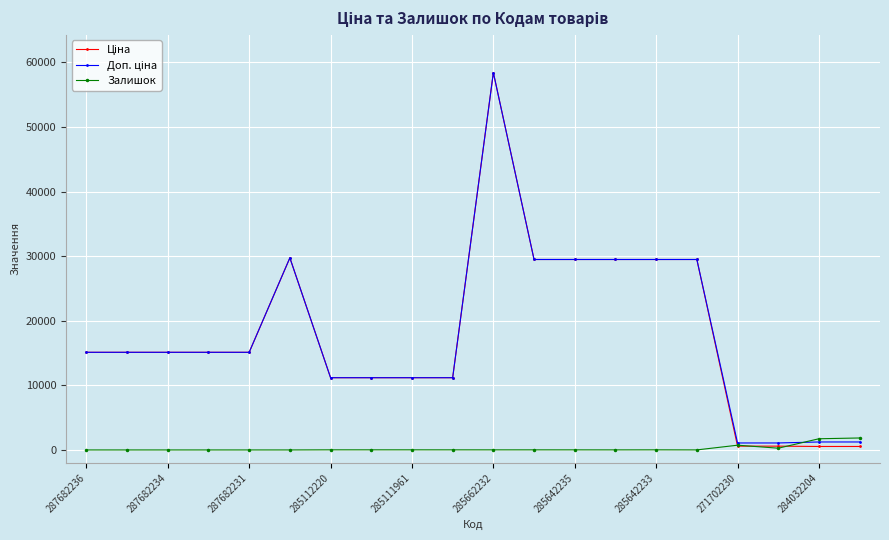

What is the difference between the second highest and second lowest values in the Залишок series?

1734.0